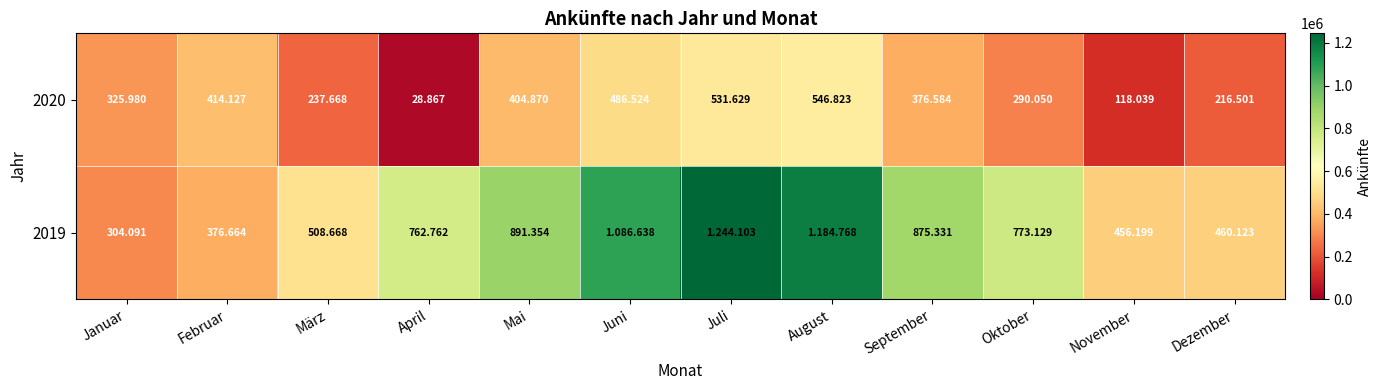

The value of 2020 at Januar is 325980. True or false?

True